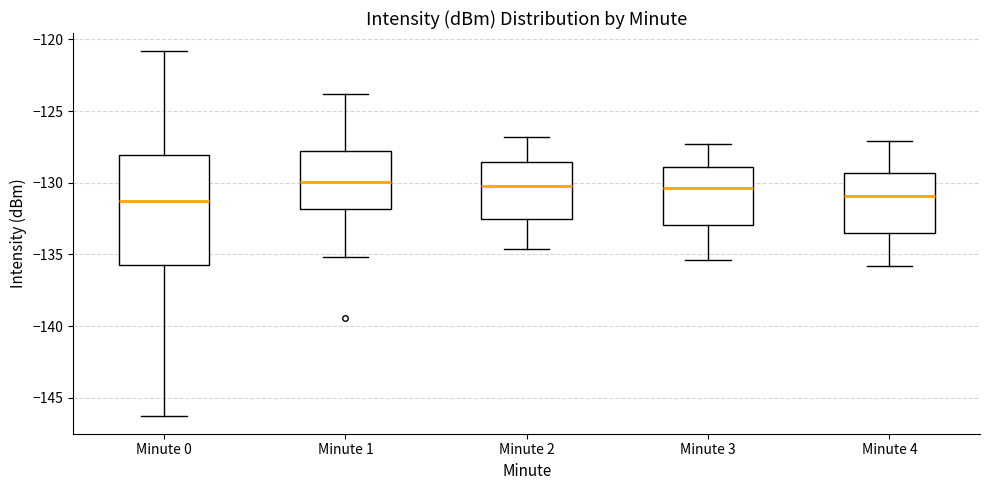

Where is the lower edge of the box for Minute 1 on the y-axis? The values are not printed on the chart, so give them approximately, as read against the axis.

-132.0